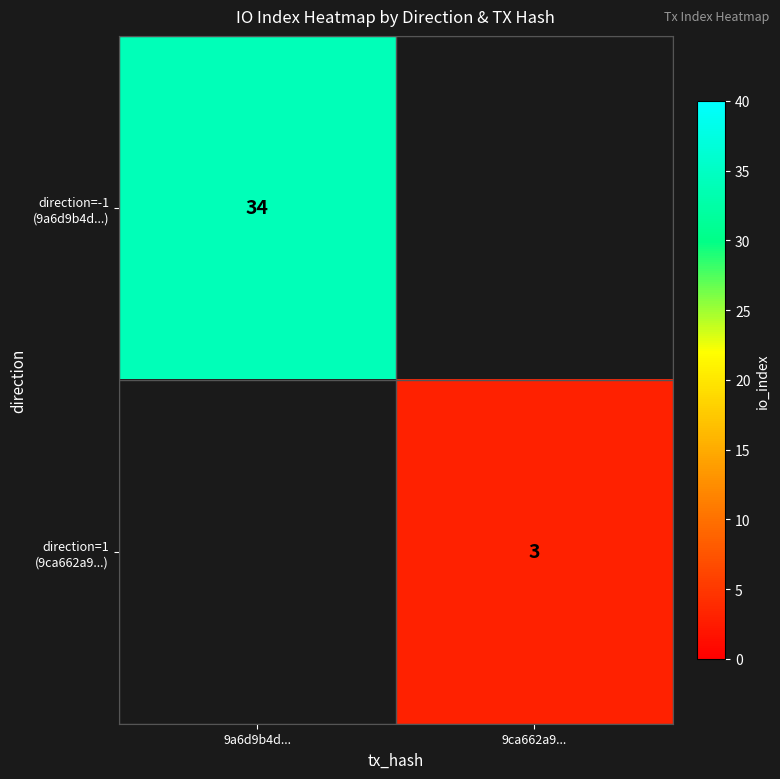

The value of direction=1 (9ca662a9...) at 9ca662a9... is 3.0. True or false?

True